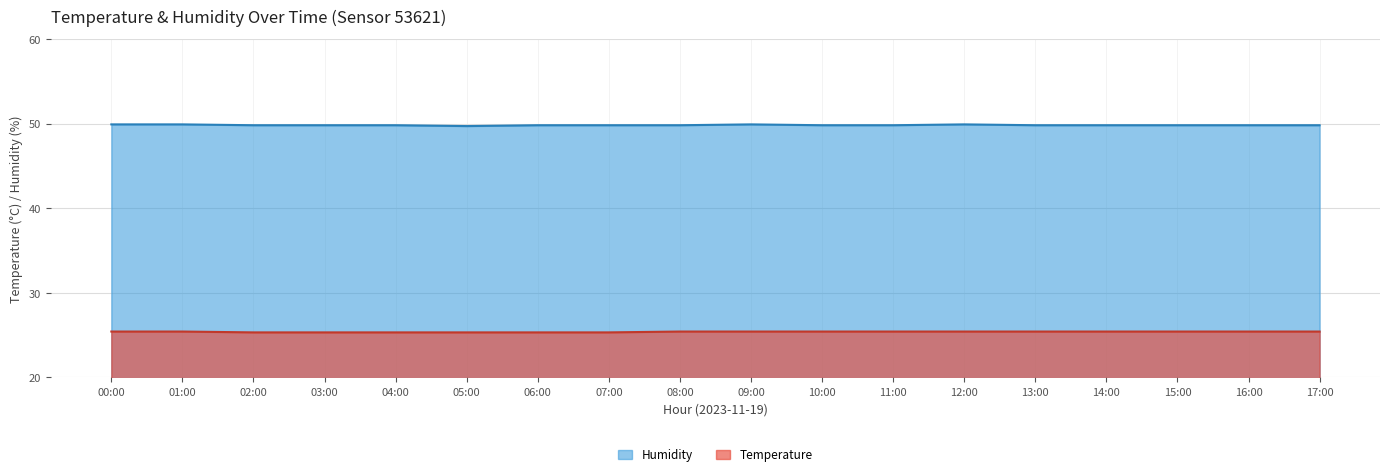

What is the value of the Humidity point at the 10th from the left?

49.9